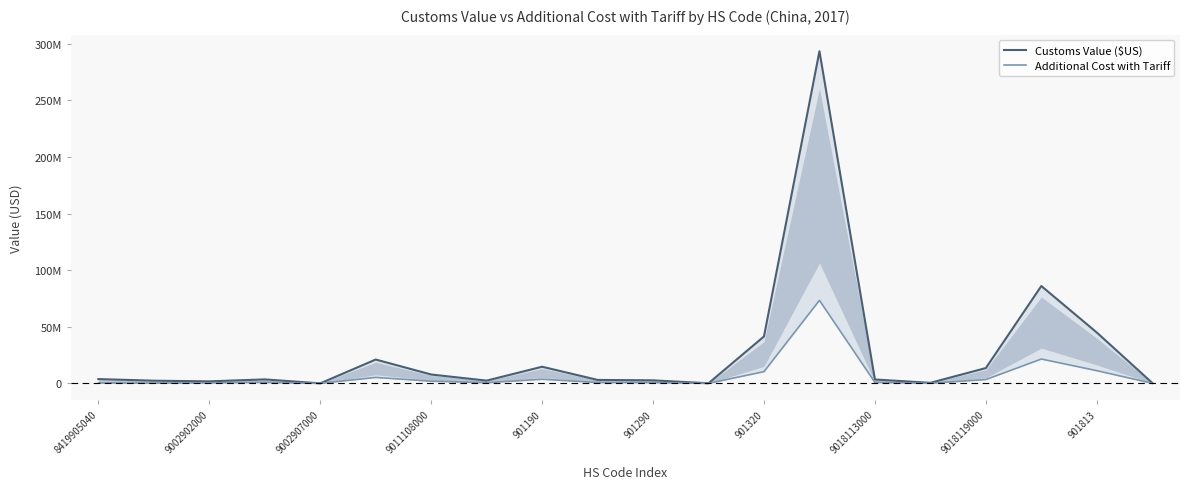

Which category has the highest value across all series?

13